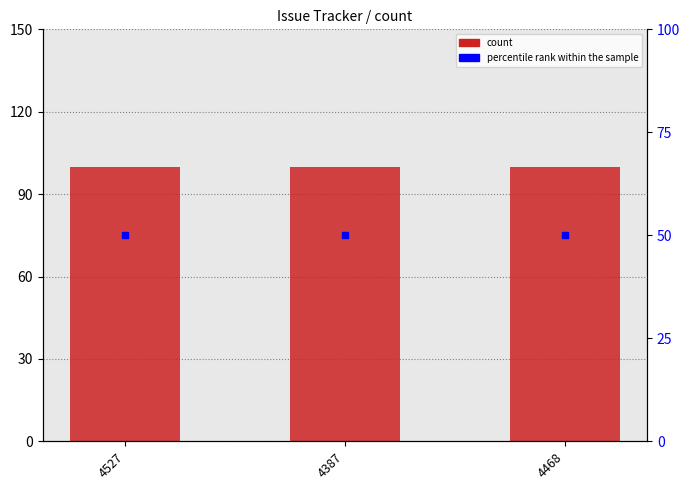

Is the value of count at 4527 greater than the value of percentile rank within the sample at 4527?

Yes